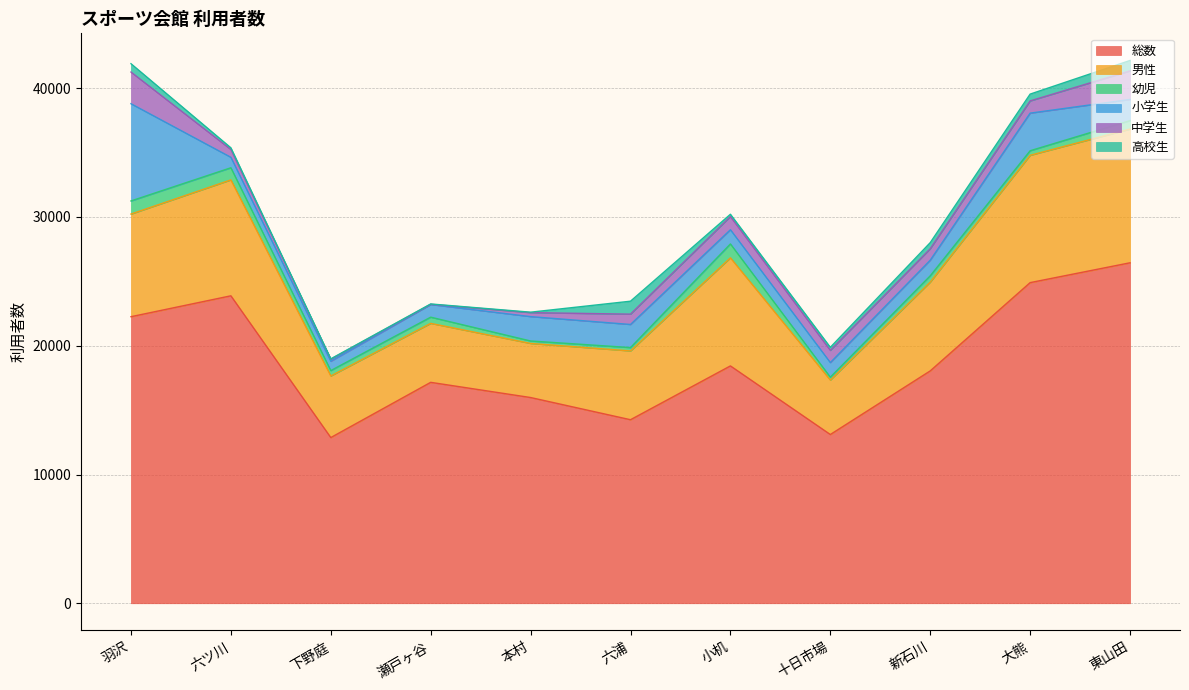

Does the chart have visible grid lines?

Yes